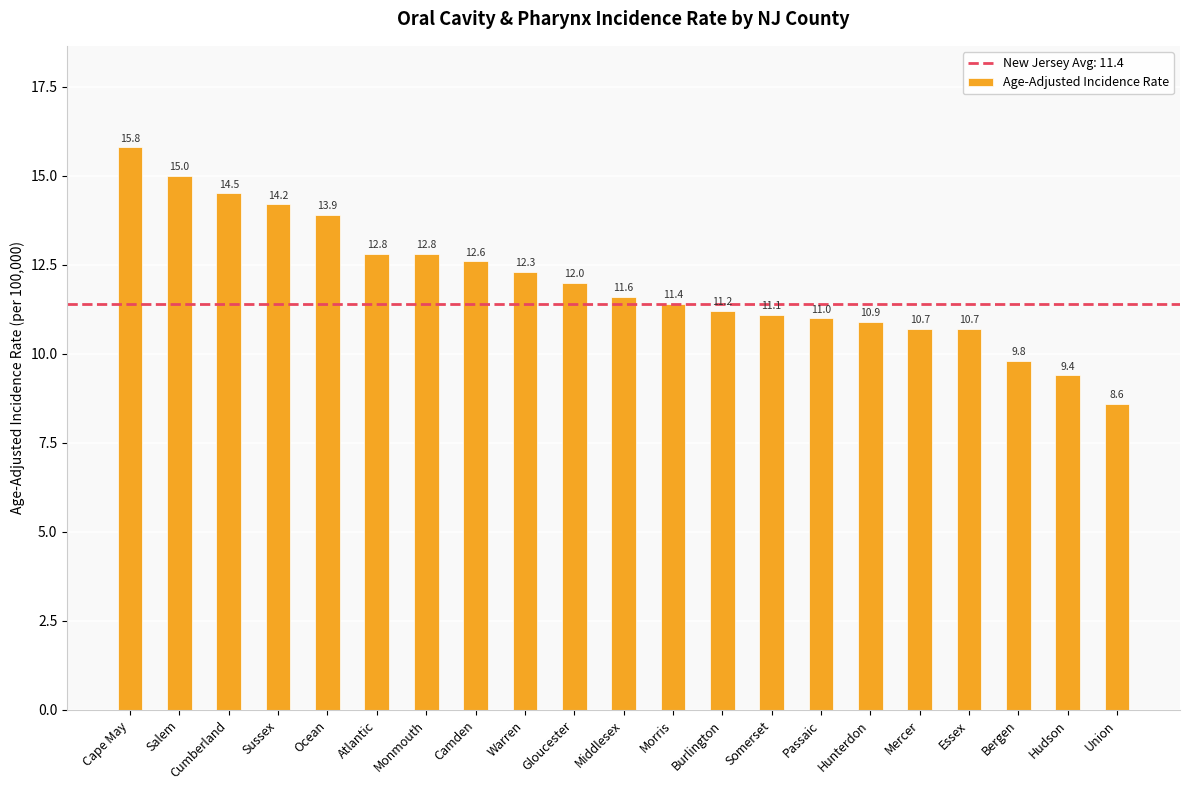

Which has a higher value, Essex or Warren?

Warren